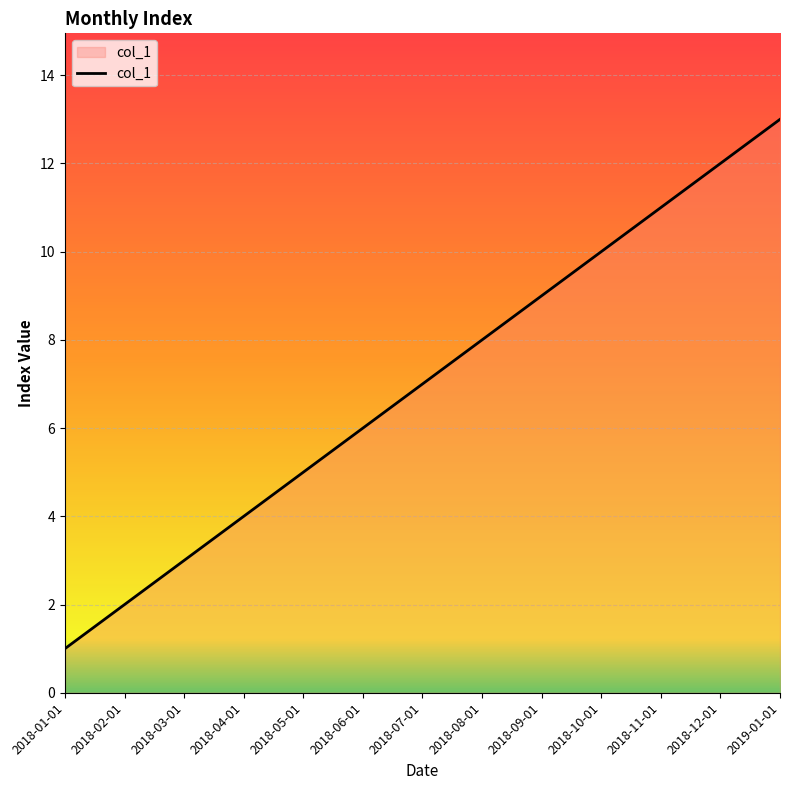

Reading left to right, extract all data points from this chart.

2018-01-01=1	2018-02-01=2	2018-03-01=3	2018-04-01=4	2018-05-01=5	2018-06-01=6	2018-07-01=7	2018-08-01=8	2018-09-01=9	2018-10-01=10	2018-11-01=11	2018-12-01=12	2019-01-01=13